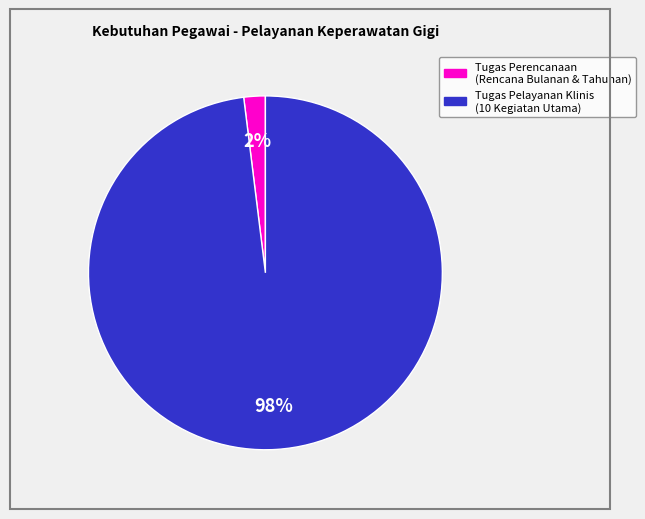

To the nearest percent, what is the average slice percentage?

50%